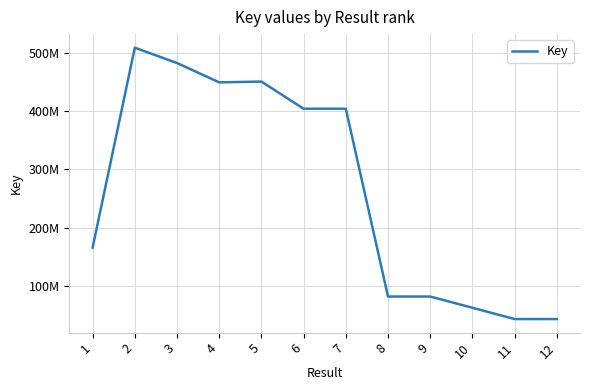

Does the chart display data point markers on the line(s)?

No